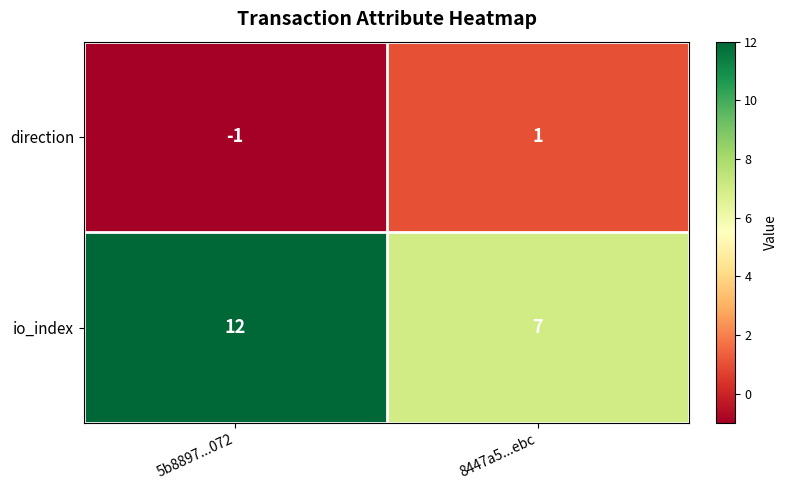

What is the difference between the io_index values at 5b8897...072 and 8447a5...ebc?

5